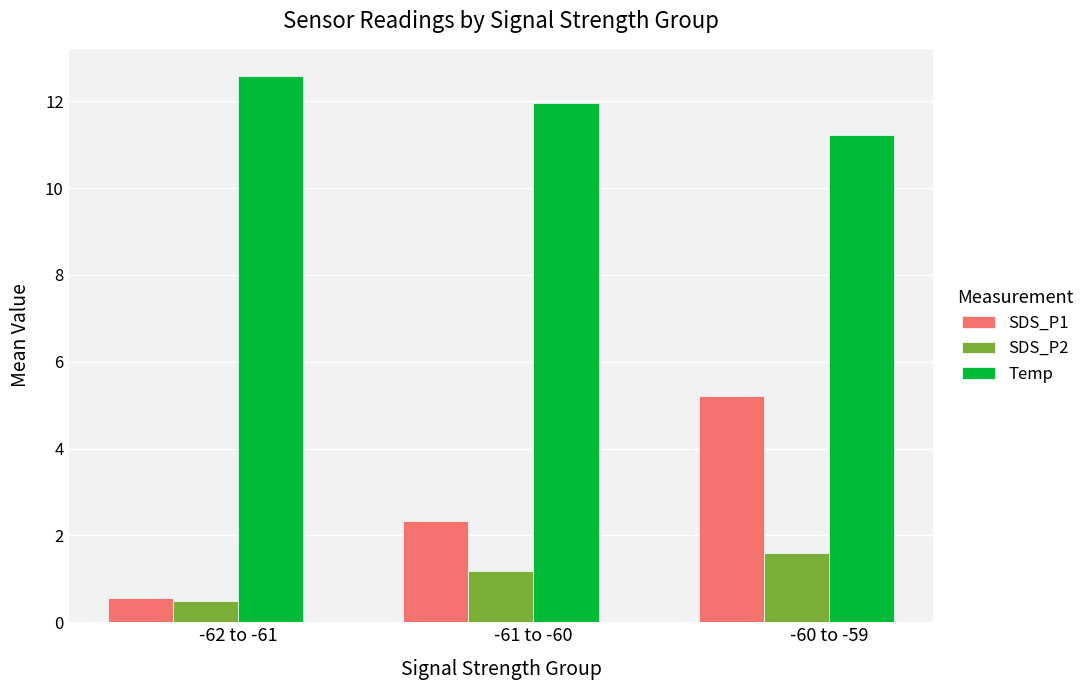

What is the difference between the highest and lowest values at -61 to -60?

10.8